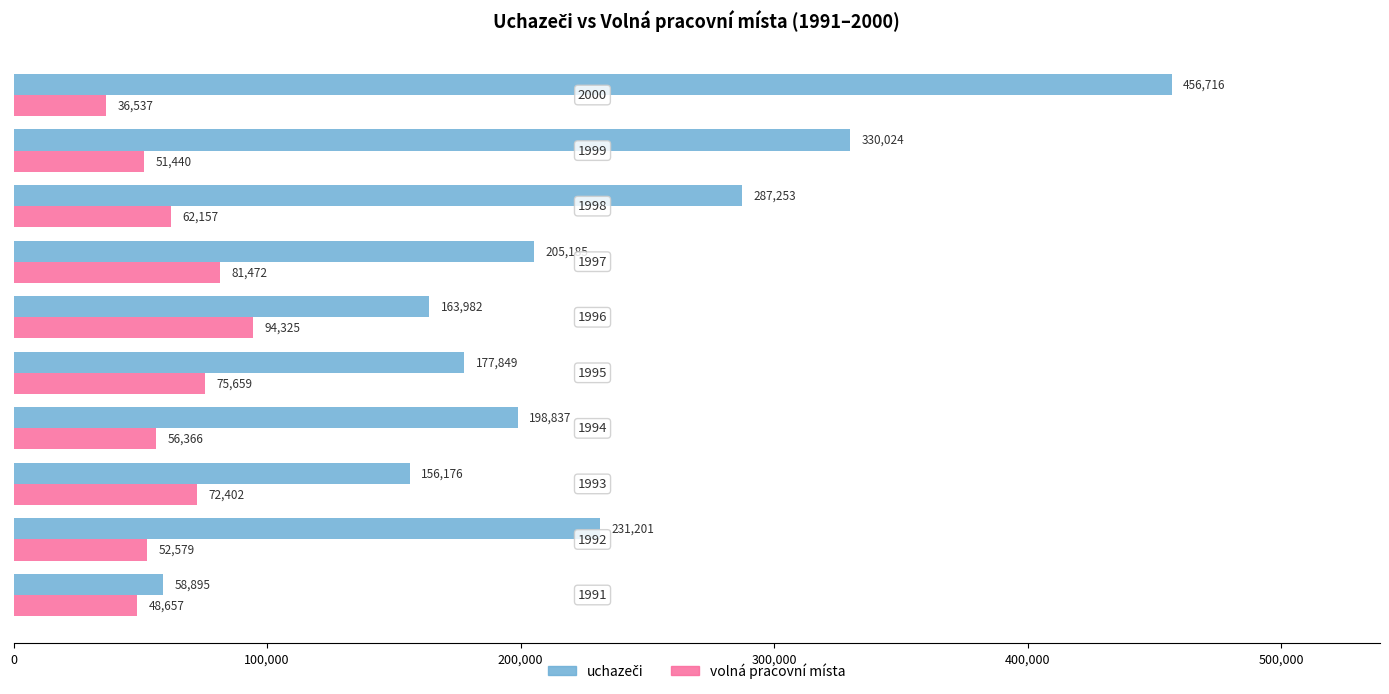

What is the maximum value for volná pracovní místa?

94325